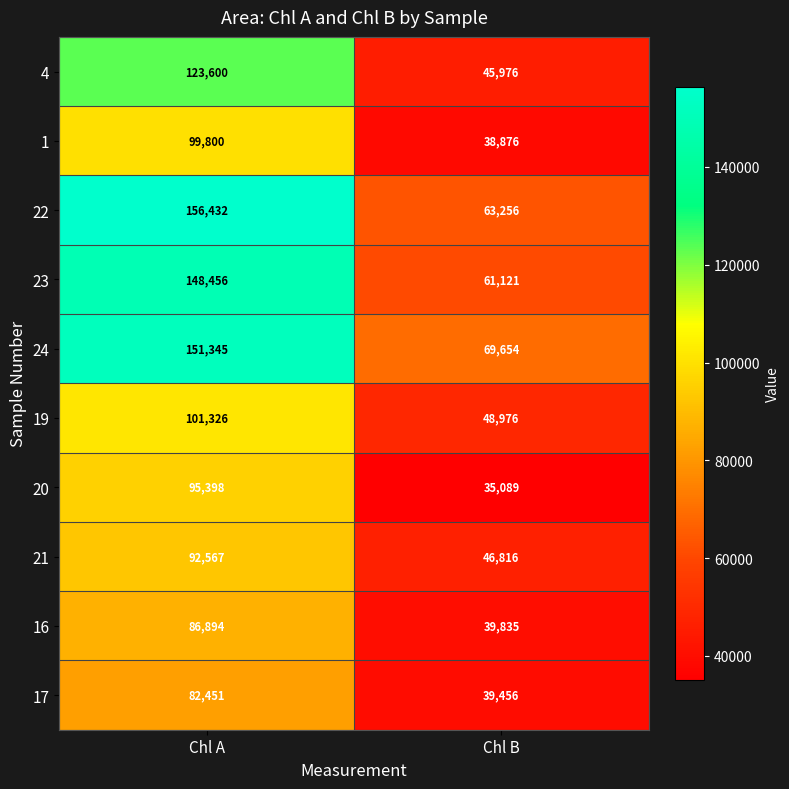

At which category does the chart reach its minimum across all series?

Chl B